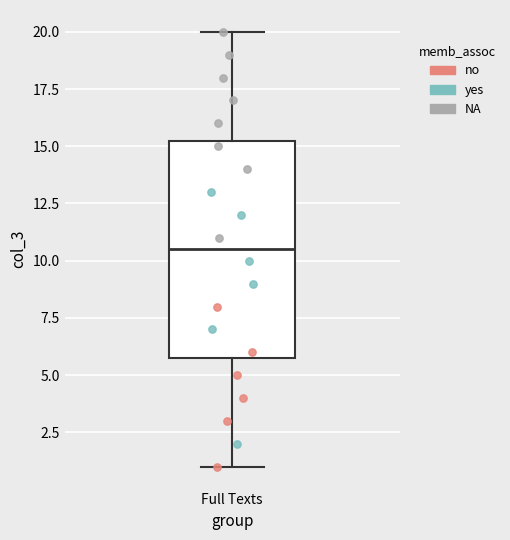

Read this box plot against the y-axis: the position of the median line, the range covered by the box, and the ends of both whiskers. The values are not printed on the chart, so give them approximately, as read against the axis.

median 10.5, box 6.0 to 15.5, whiskers 1.0 to 20.0